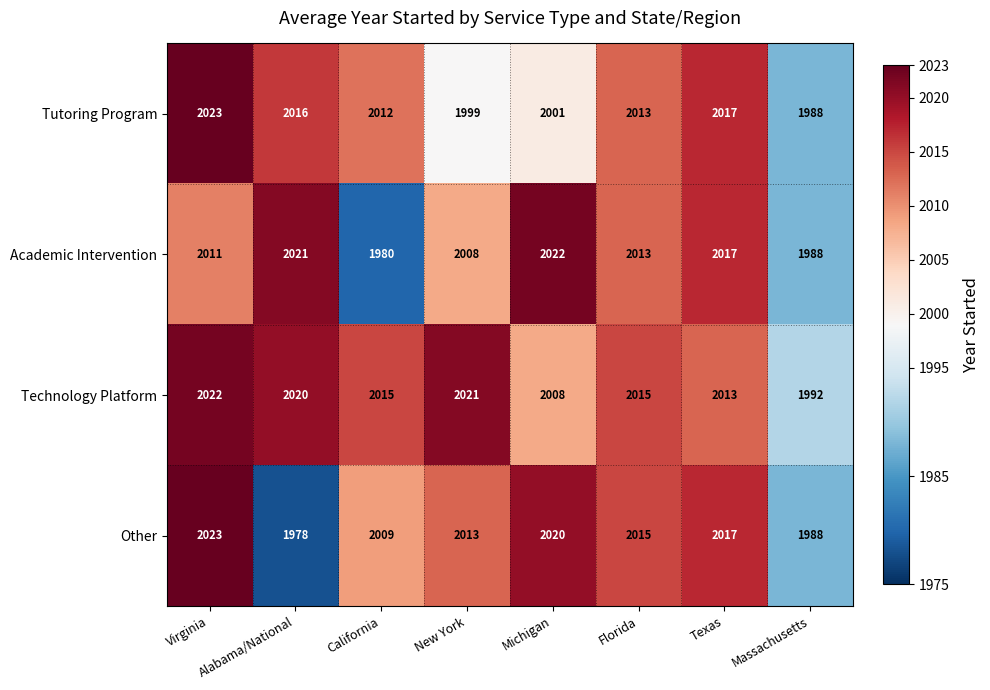

What is the sum of the Academic Intervention values at Michigan and New York?

4030